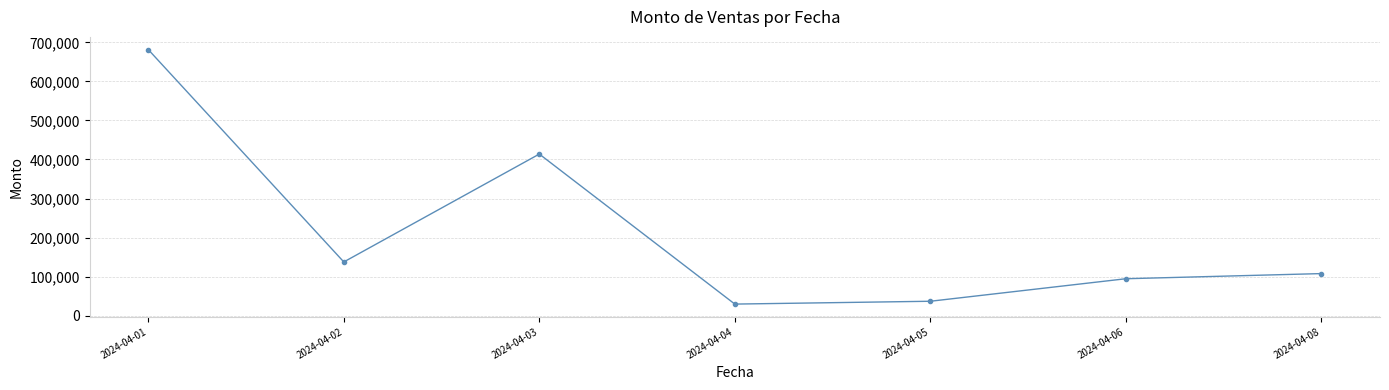

Which category has the highest value across all series?

2024-04-01